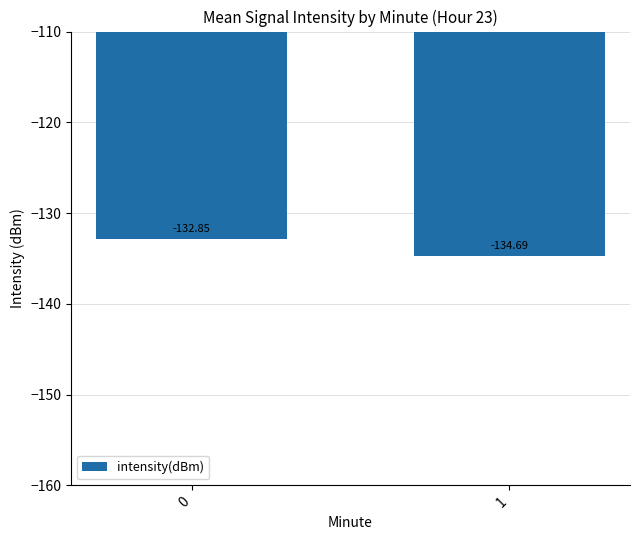

Rank the categories by value from highest to lowest.

0, 1